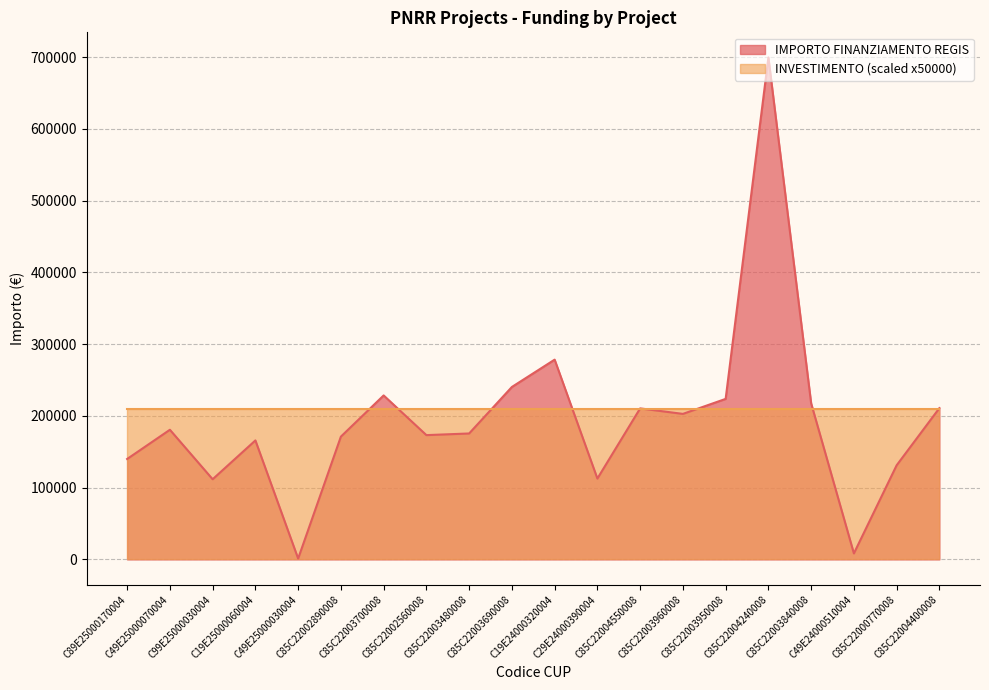

How many interior local peaks (higher than both neighbors) does the data have?

6